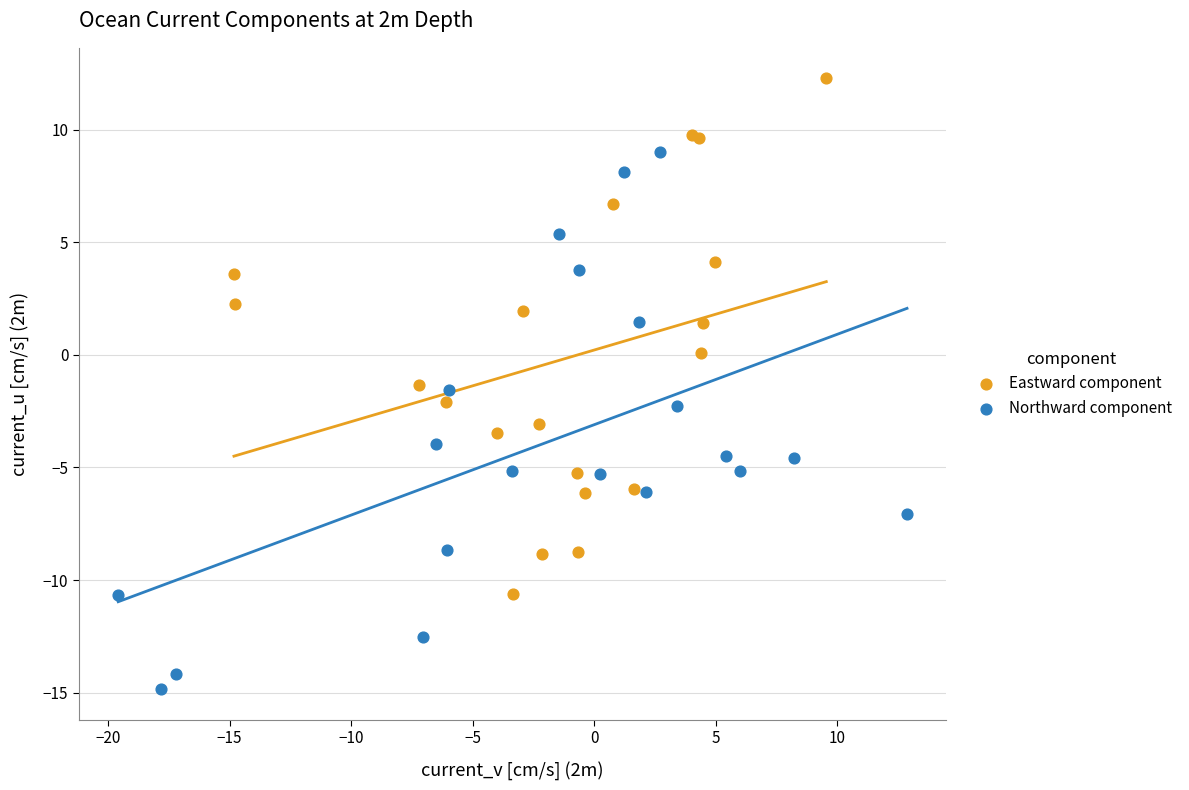

Which series has the largest Y range (max minus min)?

Northward component